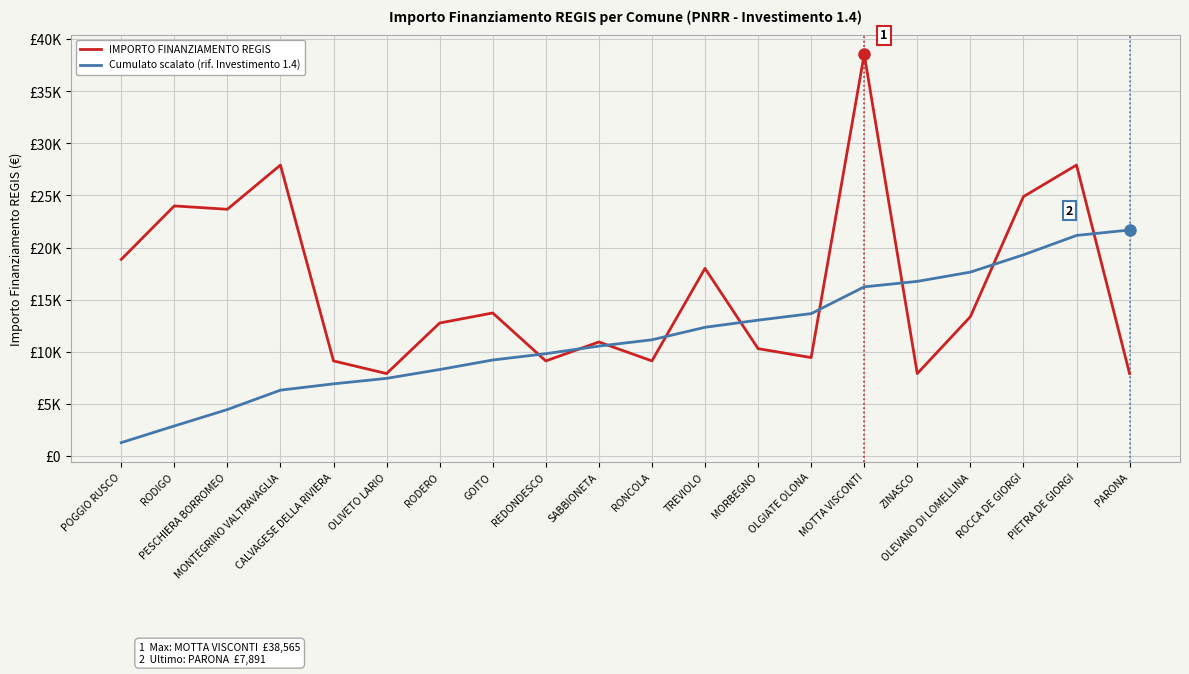

What is the value of the Cumulato scalato (rif. Investimento 1.4) point at the 14th from the left?

13649.6